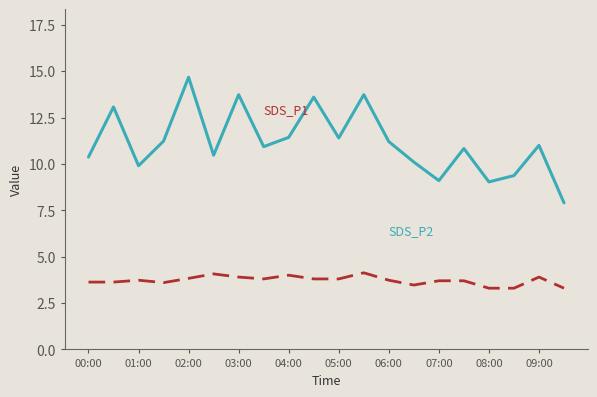

What is the minimum value shown in the chart?

3.3